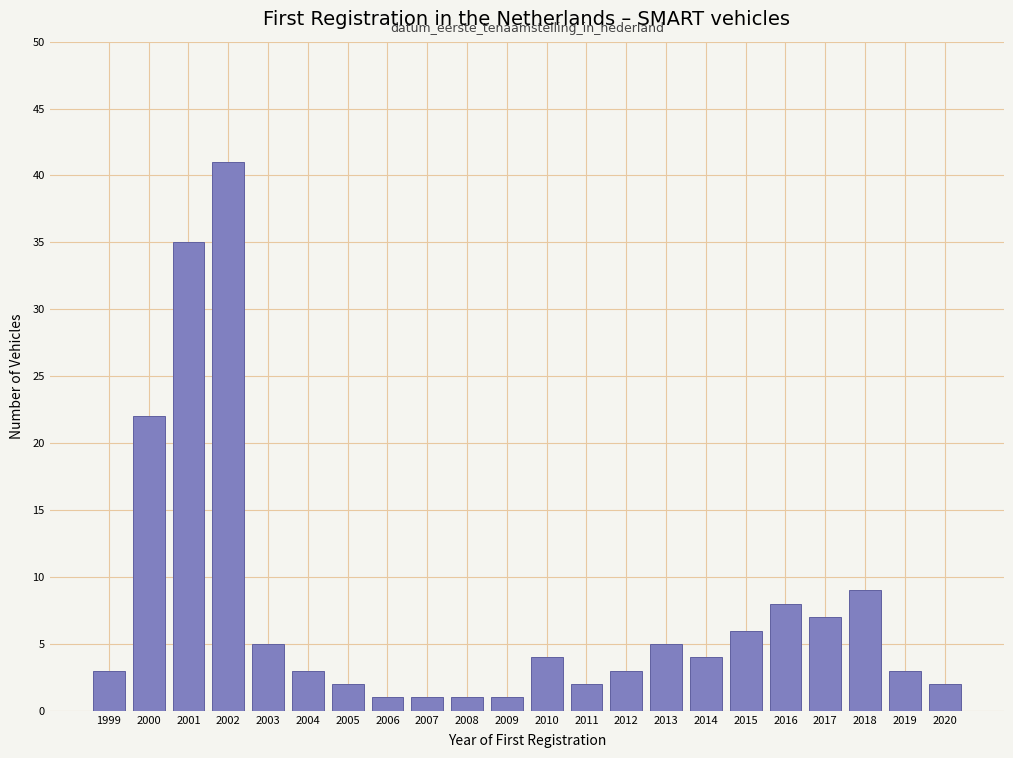

Reading left to right, what are all the values shown in this chart?

3	22	35	41	5	3	2	1	1	1	1	4	2	3	5	4	6	8	7	9	3	2